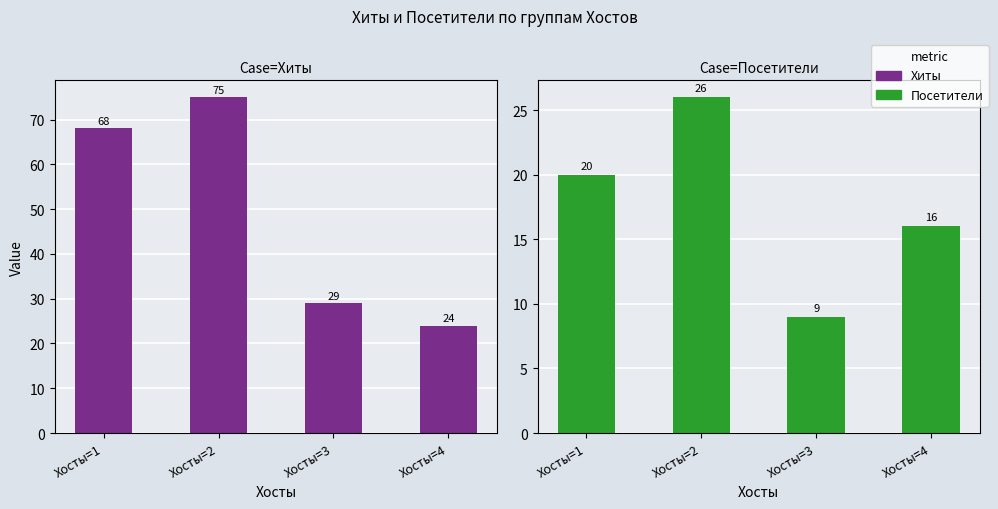

Reading left to right, extract all data points from this chart.

Хиты: Хосты=1=68	Хосты=2=75	Хосты=3=29	Хосты=4=24
Посетители: Хосты=1=20	Хосты=2=26	Хосты=3=9	Хосты=4=16